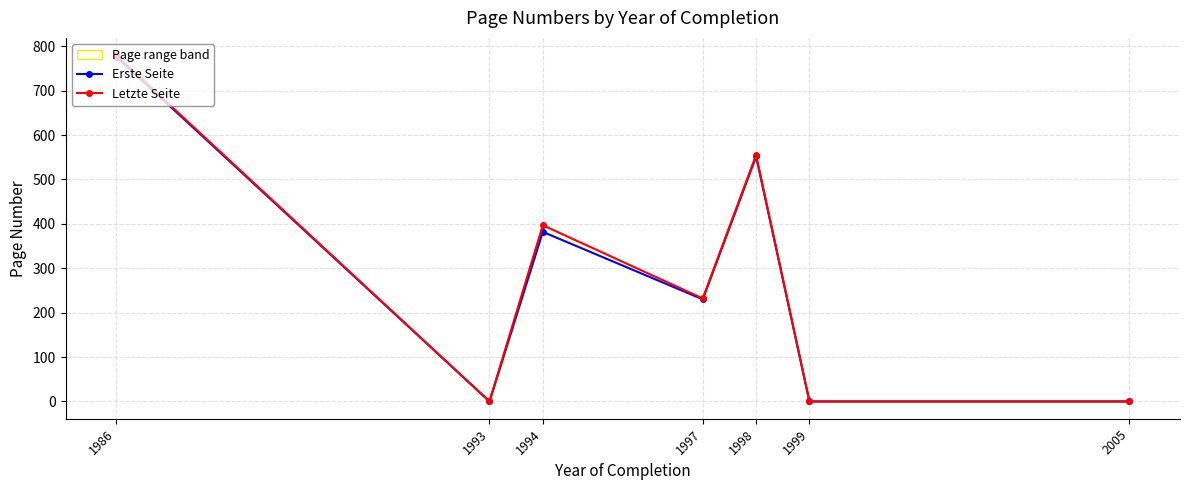

True or false: Erste Seite has a value of 230 at 1997.

True